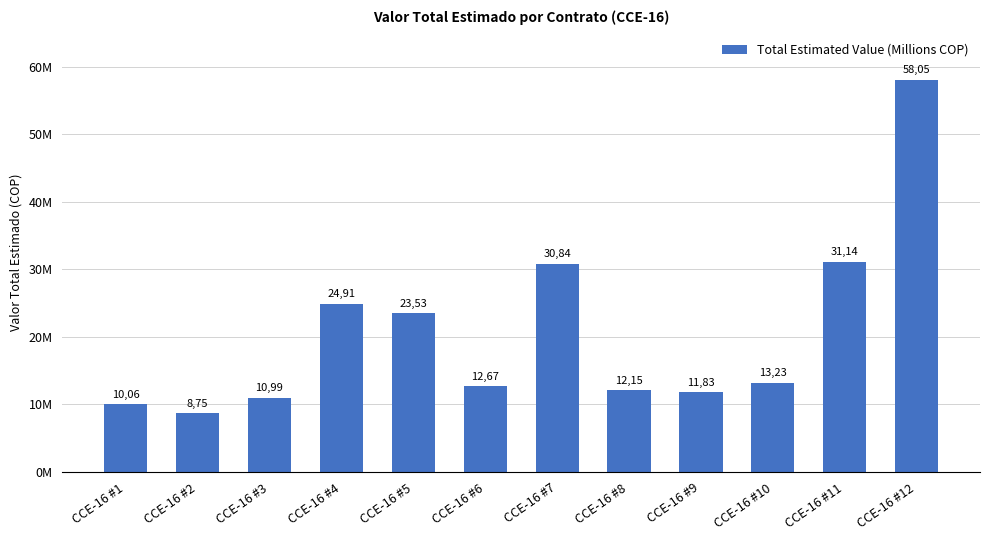

Where does the data first go above 13230000?

CCE-16 #4